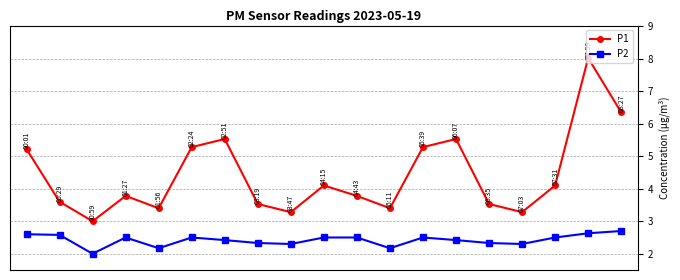

Which series has the largest total across all categories?

P1